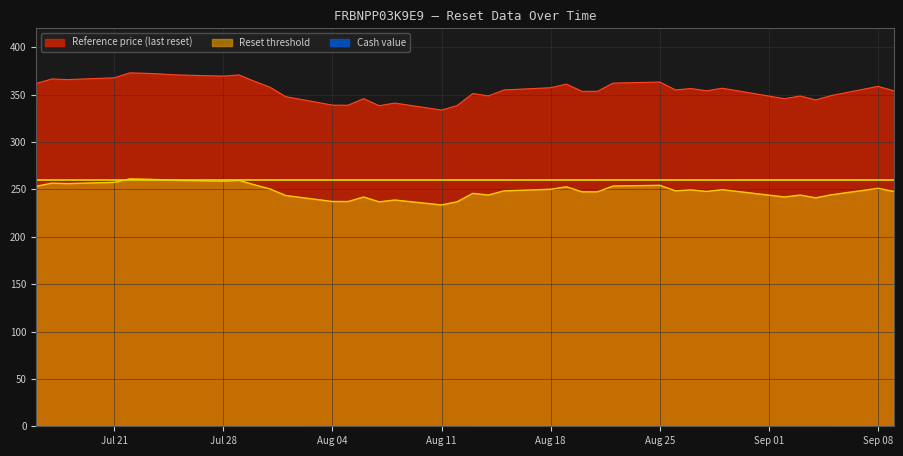

At which category does Cash value reach its first local peak?

2025-09-08